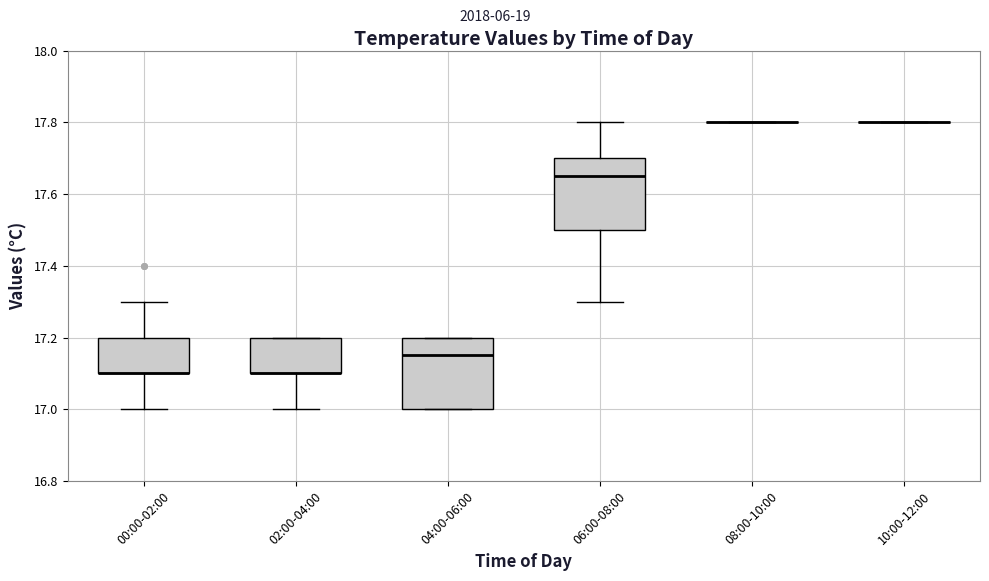

Where is the upper edge of the box for 02:00-04:00 on the y-axis? The values are not printed on the chart, so give them approximately, as read against the axis.

17.20